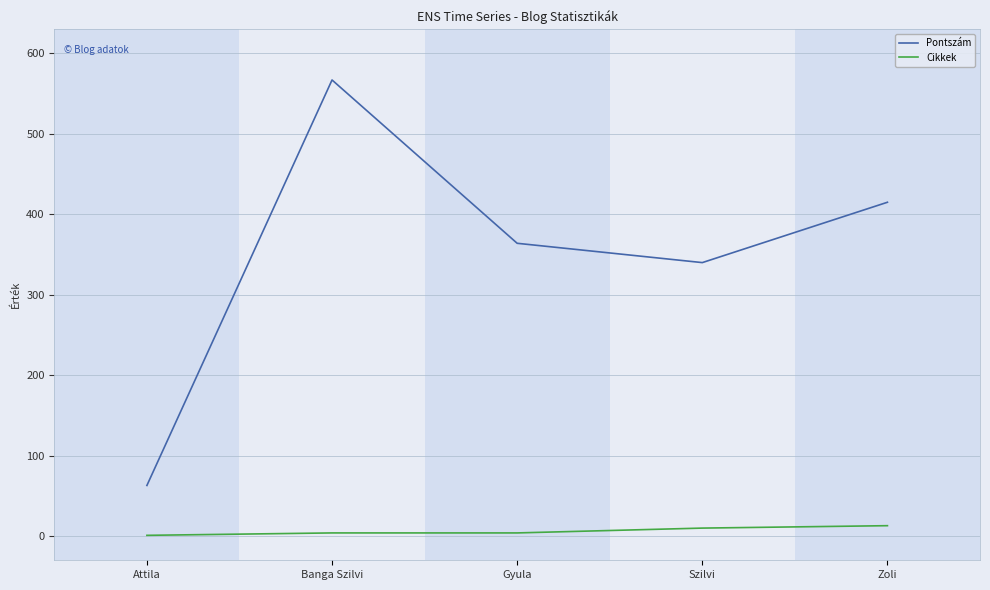

Which series has the largest range (max minus min)?

Pontszám